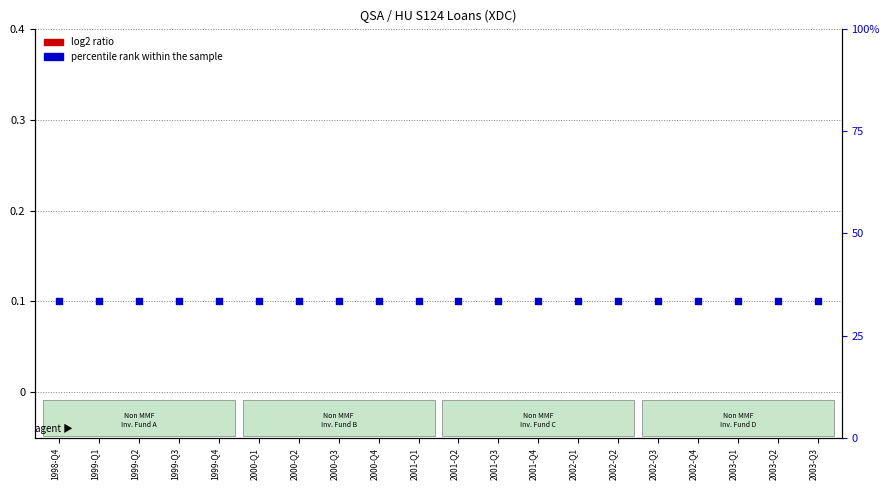

What are all the series names shown in the legend?

log2 ratio, percentile rank within the sample